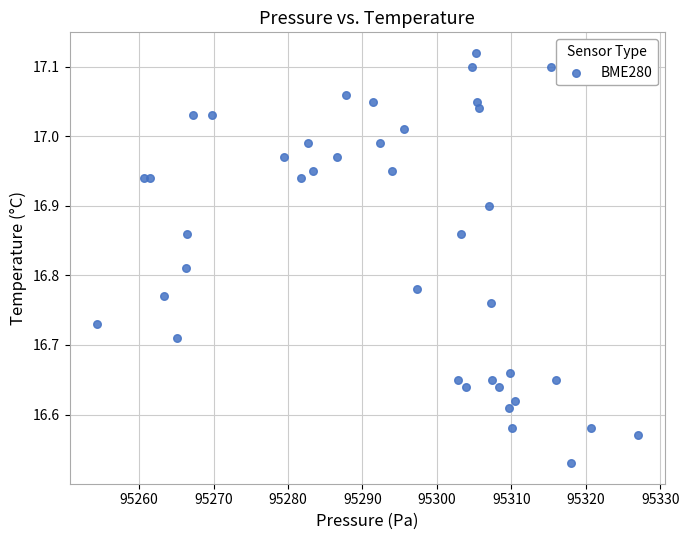

What is the range of X values (max minus min)?

72.7